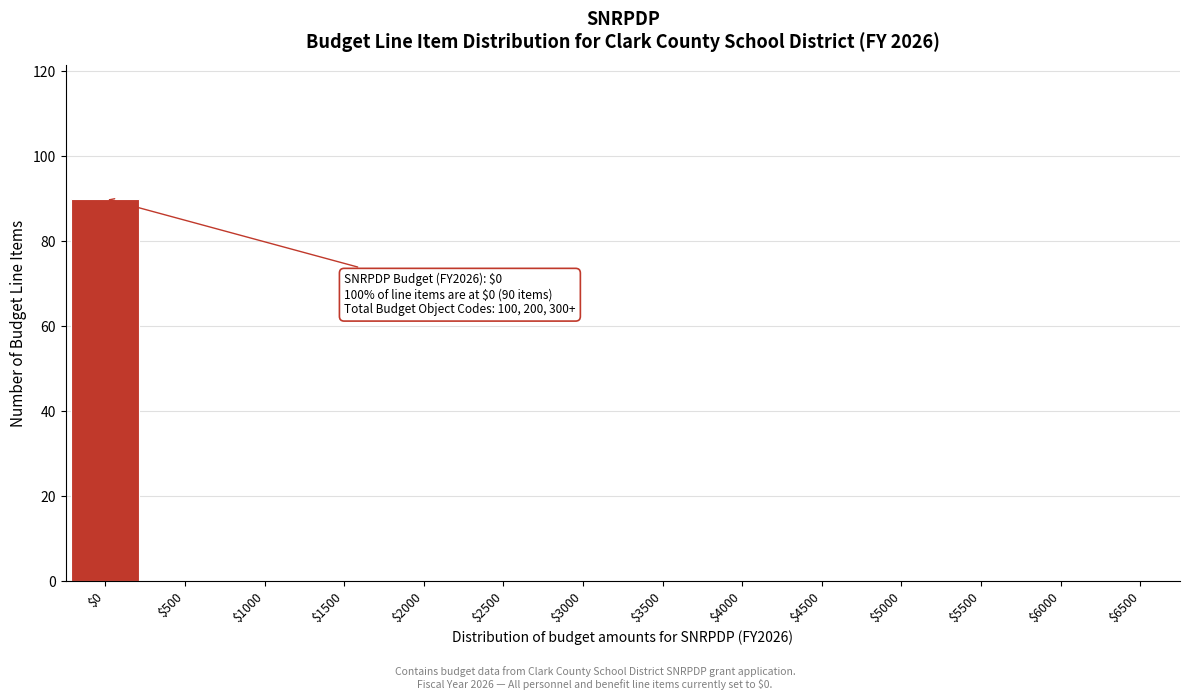

The value at $1000 is -52. True or false?

False